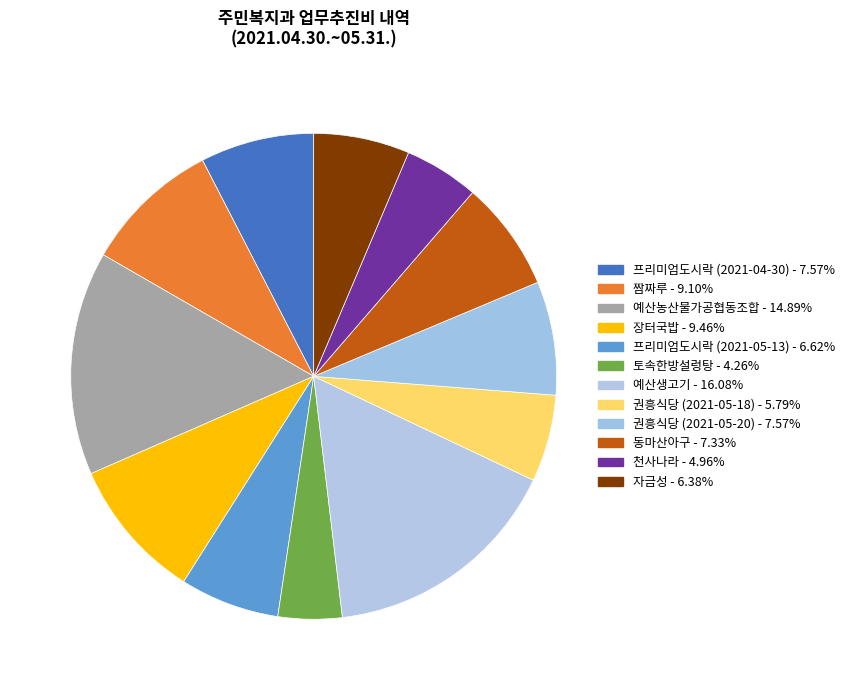

How many segments does this pie chart have?

12